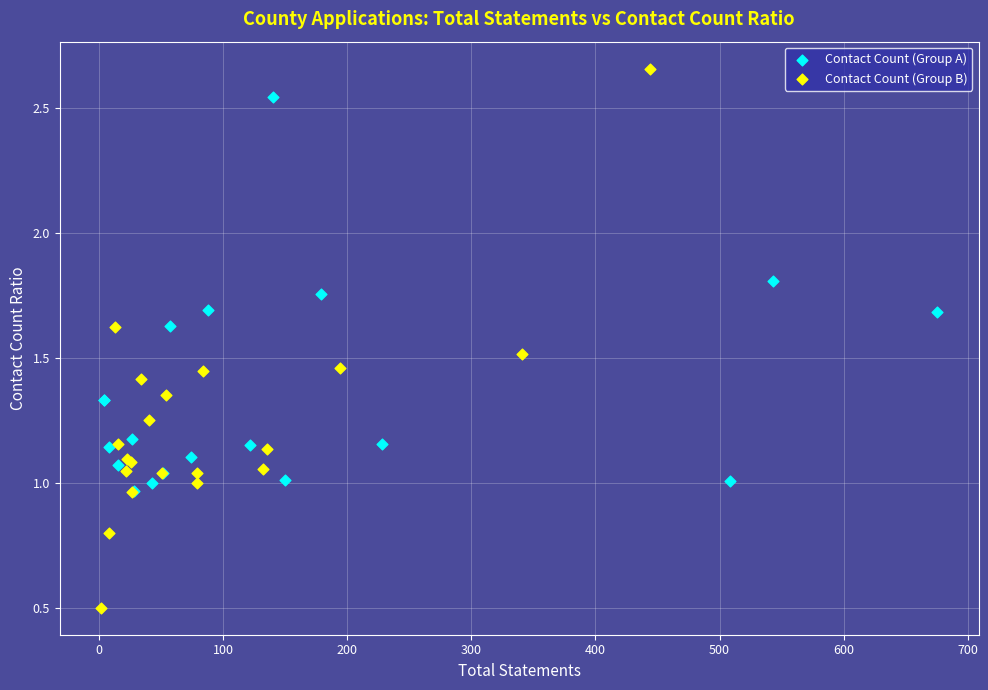

Which series reaches the maximum Y coordinate?

Contact Count (Group B)